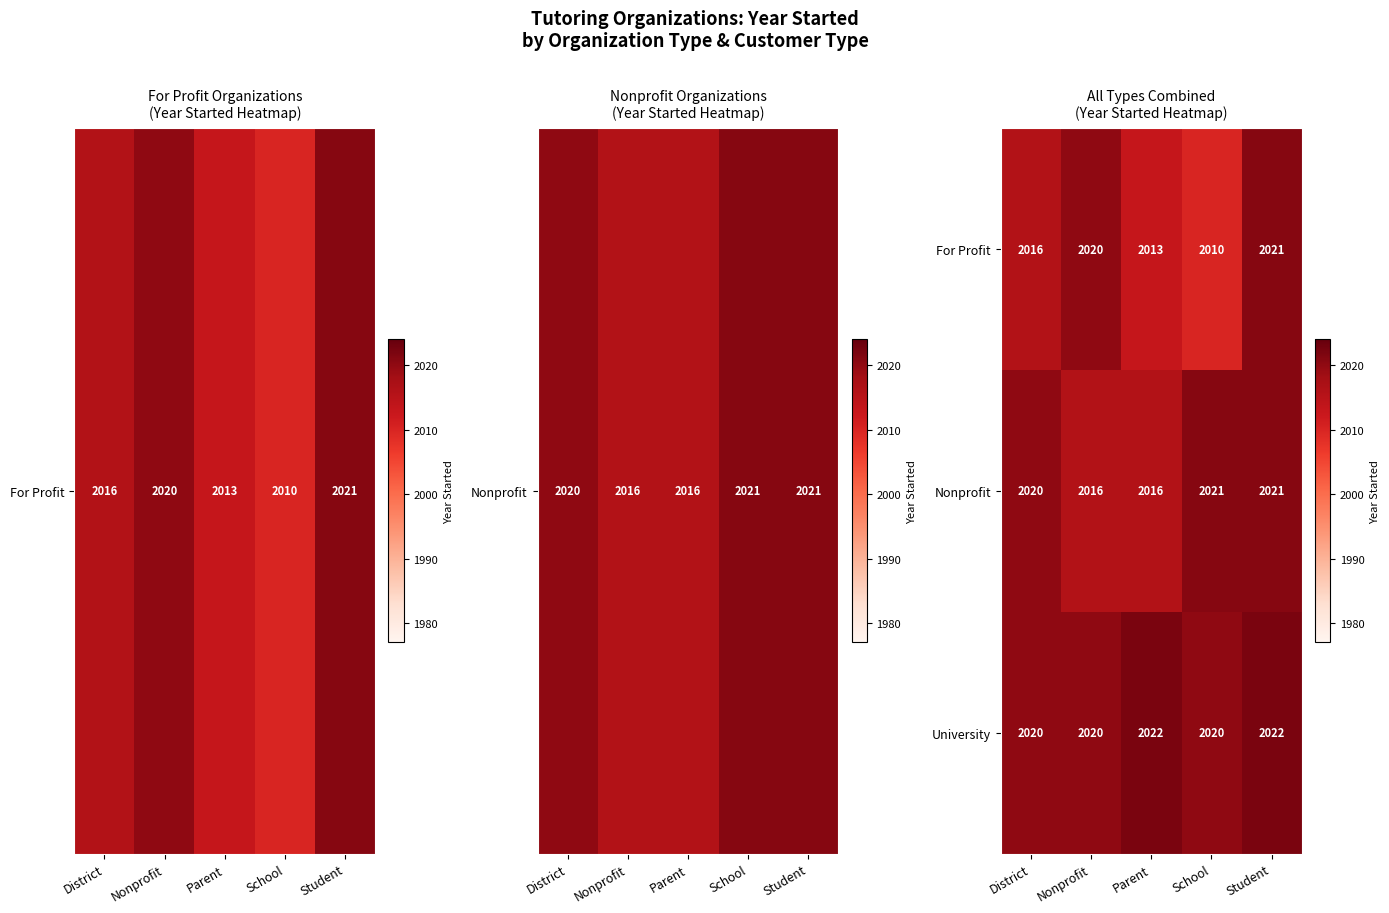

Which series has the largest total across all categories?

University